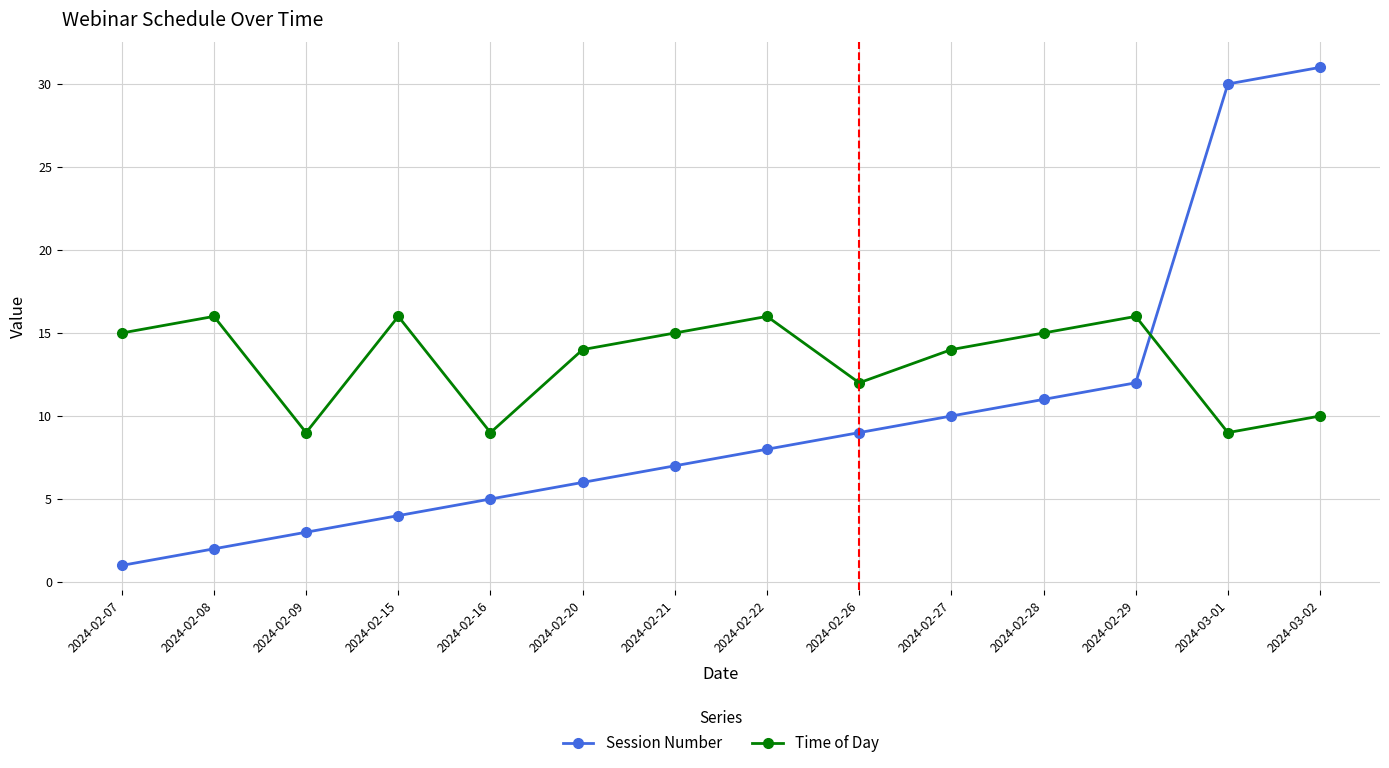

What is the value of the Session Number point at the 14th from the left?

31